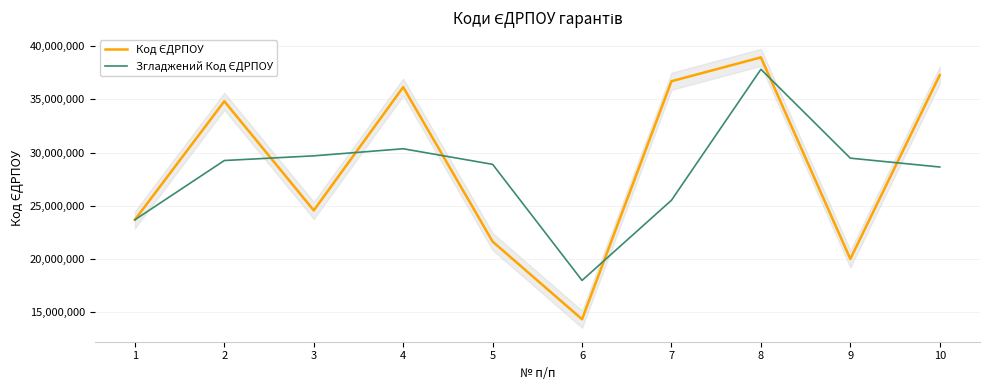

What is the lowest value of the Згладжений Код ЄДРПОУ series?

18005768.0